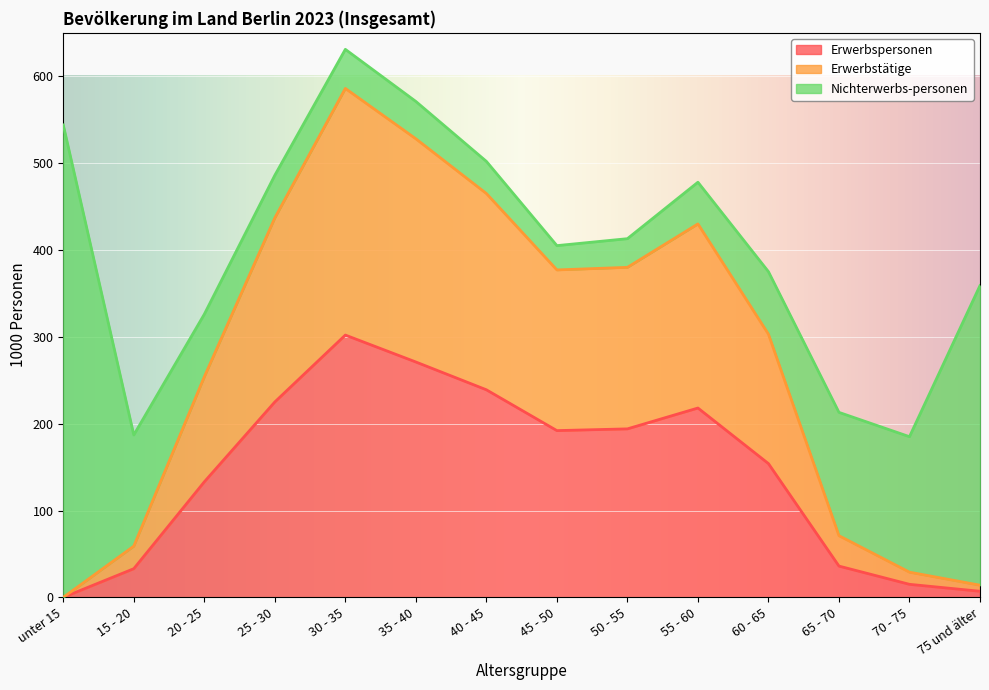

Rank the categories by Erwerbstätige value from lowest to highest.

unter 15, 75 und älter, 70 - 75, 15 - 20, 65 - 70, 20 - 25, 60 - 65, 45 - 50, 50 - 55, 55 - 60, 25 - 30, 40 - 45, 35 - 40, 30 - 35